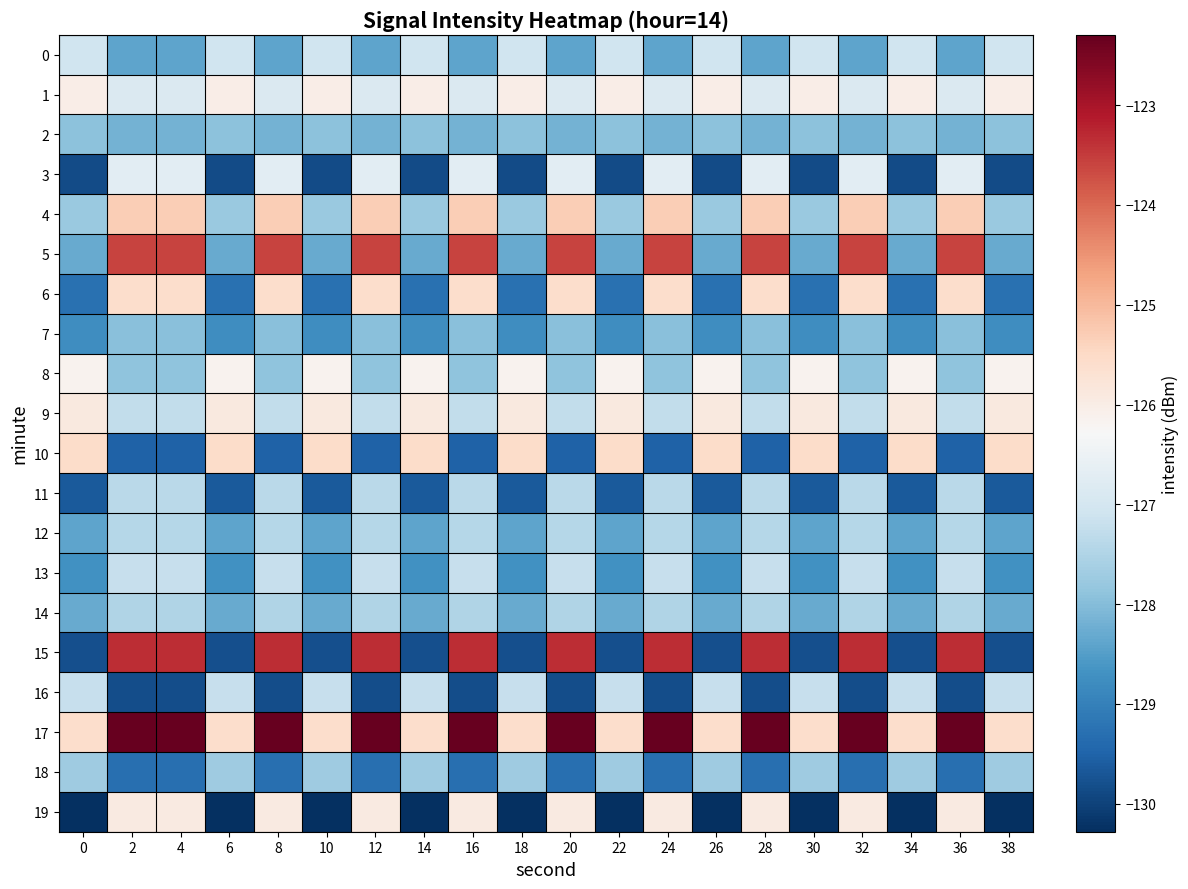

Which series changed the most between 0 and 28?

15